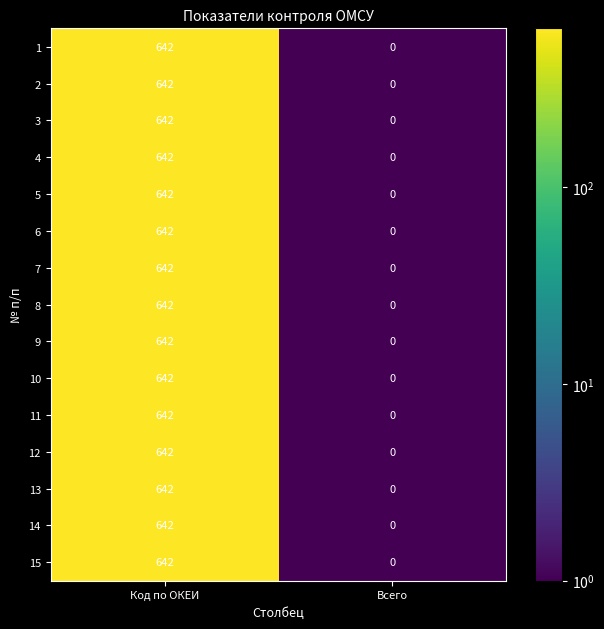

Read the 10 value at Код по ОКЕИ.

642